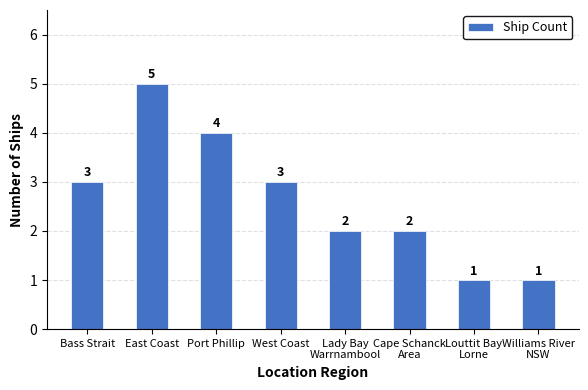

Reading left to right, transcribe all the data shown in this chart.

Bass Strait=3	East Coast=5	Port Phillip=4	West Coast=3	Lady Bay
Warrnambool=2	Cape Schanck
Area=2	Louttit Bay
Lorne=1	Williams River
NSW=1